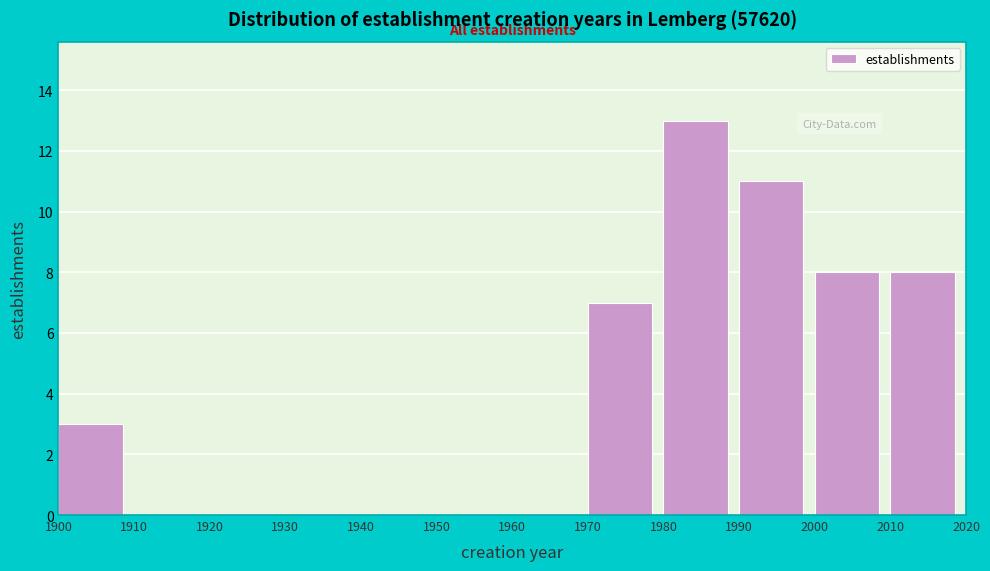

Reading left to right, transcribe this chart: for each bar, give the range it covers on the x-axis and its height. The values are not printed on the chart, so give them approximately, as read against the axis.

1900 to 1910: 3
1910 to 1920: 0
1920 to 1930: 0
1930 to 1940: 0
1940 to 1950: 0
1950 to 1960: 0
1960 to 1970: 0
1970 to 1980: 7
1980 to 1990: 13
1990 to 2000: 11
2000 to 2010: 8
2010 to 2020: 8